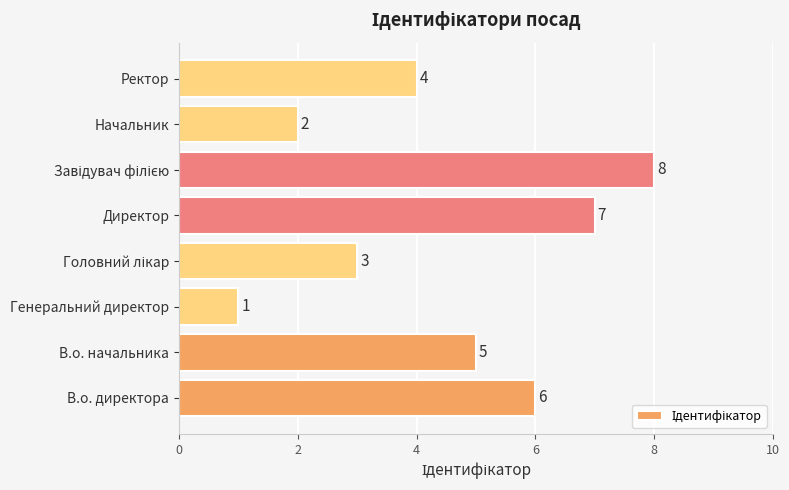

Does the chart contain any negative values?

No